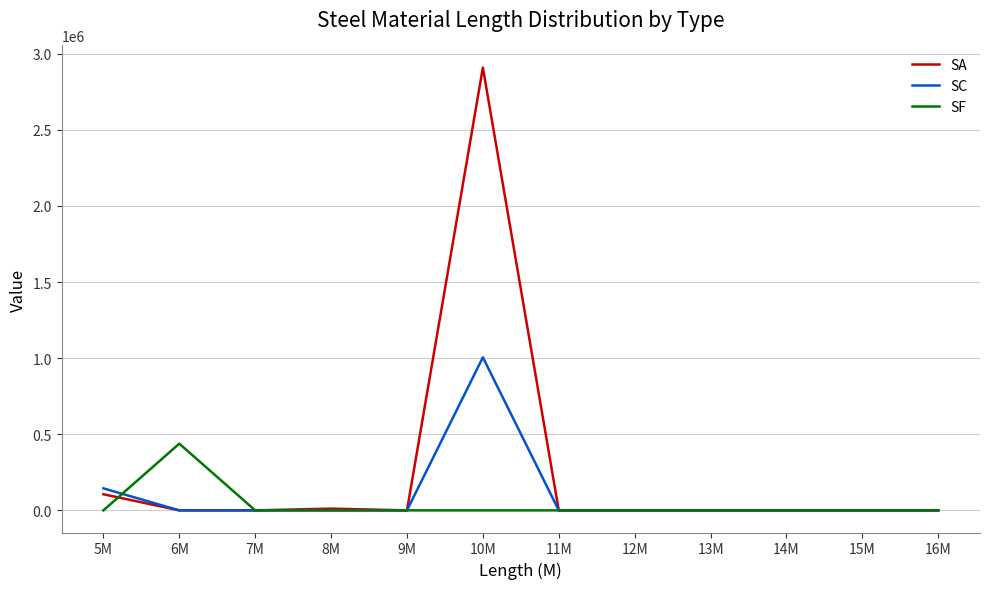

The value of SC at 10M is 1005256. True or false?

True